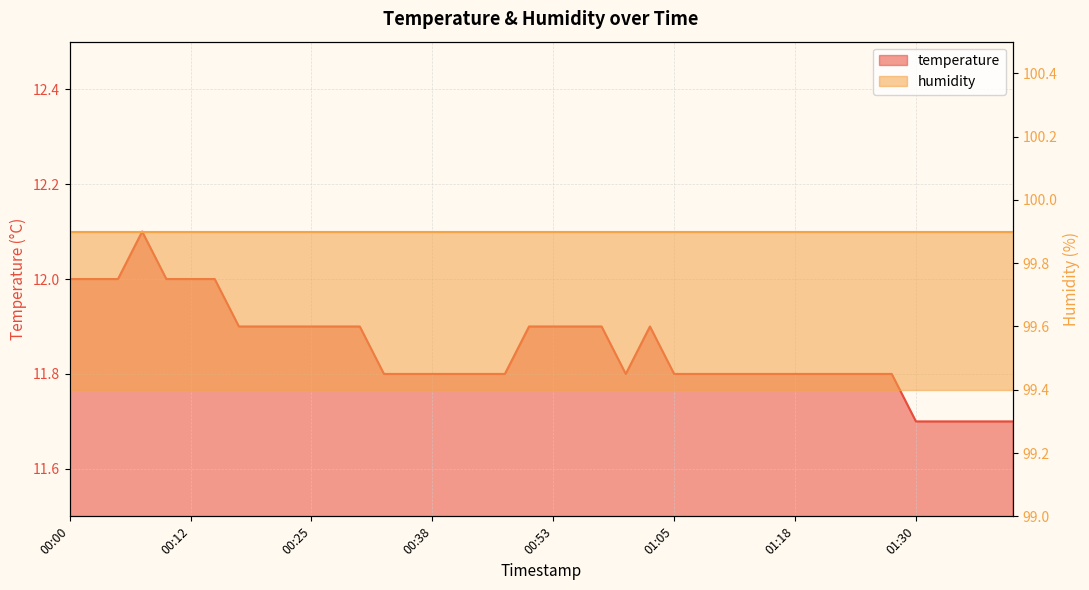

What position from the left is 00:28?

12